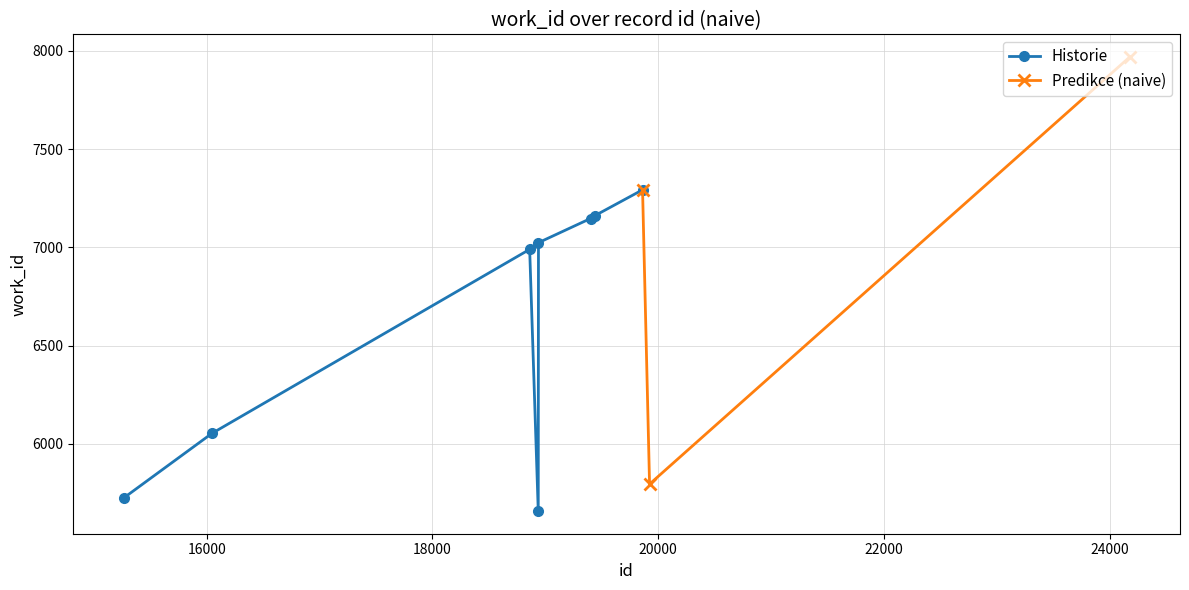

Approximately how many times larger is the value at 19923 compared to 19400?

0.8